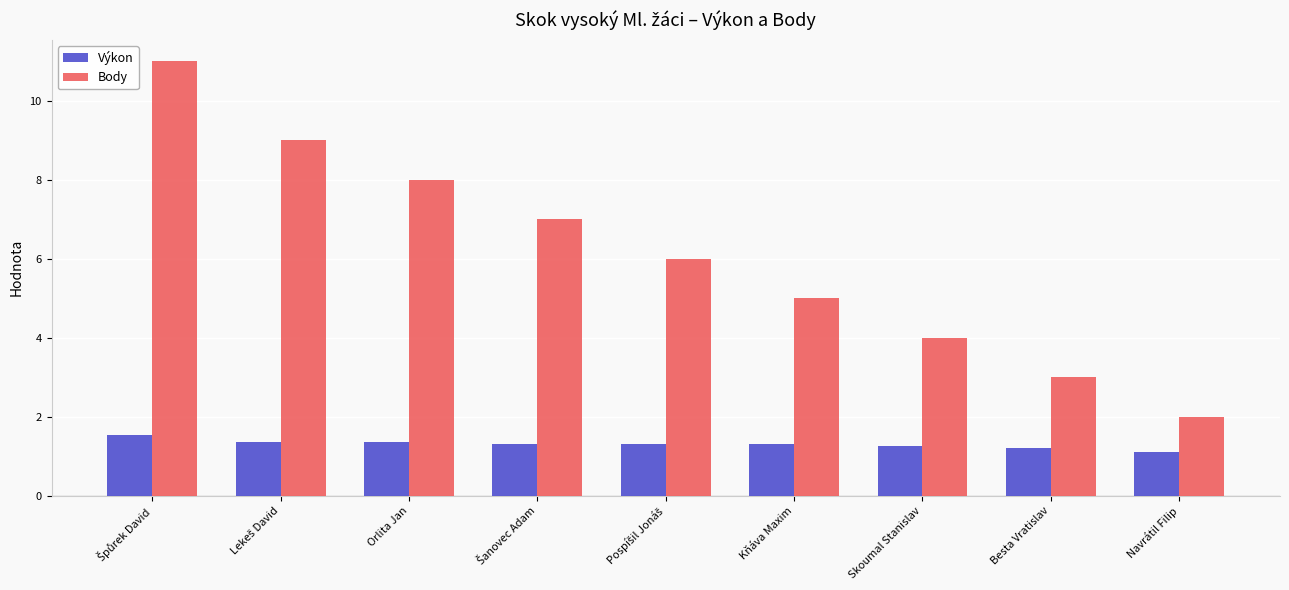

What is the average value of the Body series?

6.1